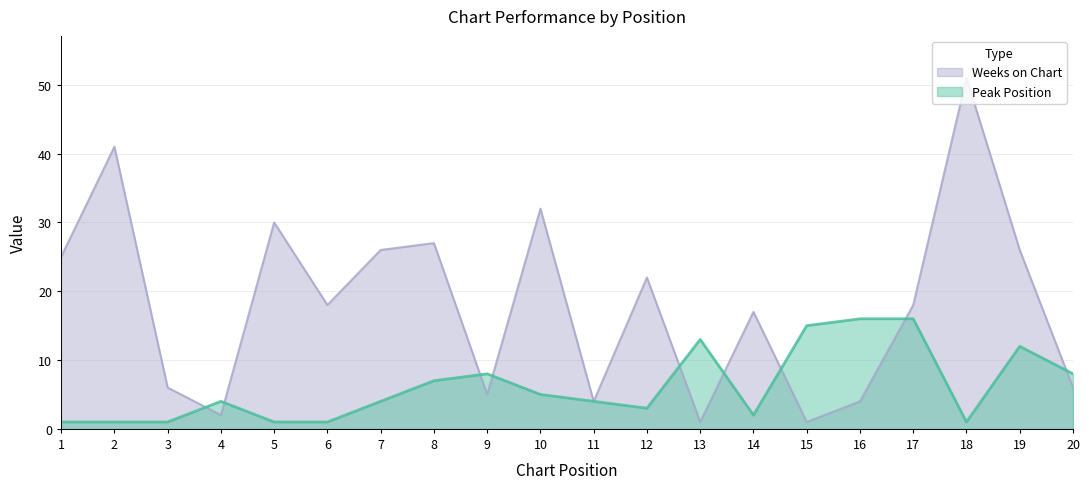

What is the difference between the Peak Position values at 11 and 10?

1